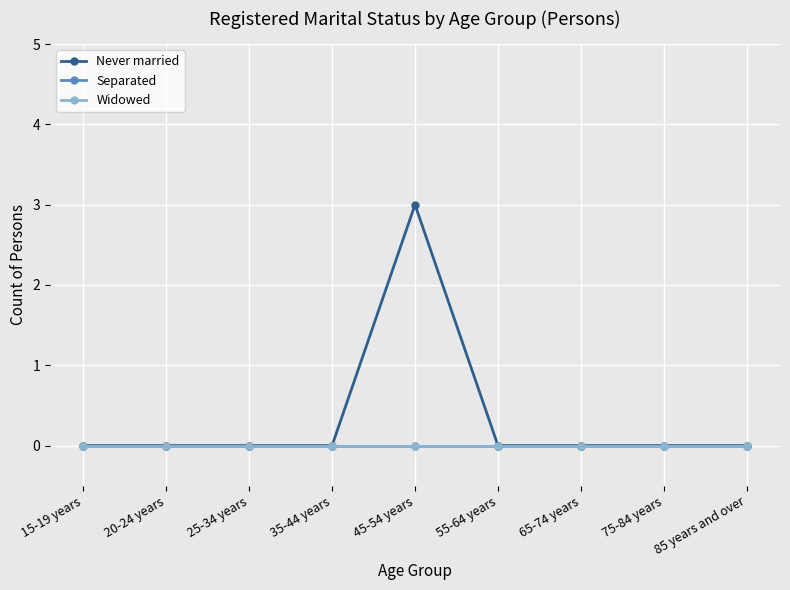

True or false: Widowed and Never married cross at least once.

False